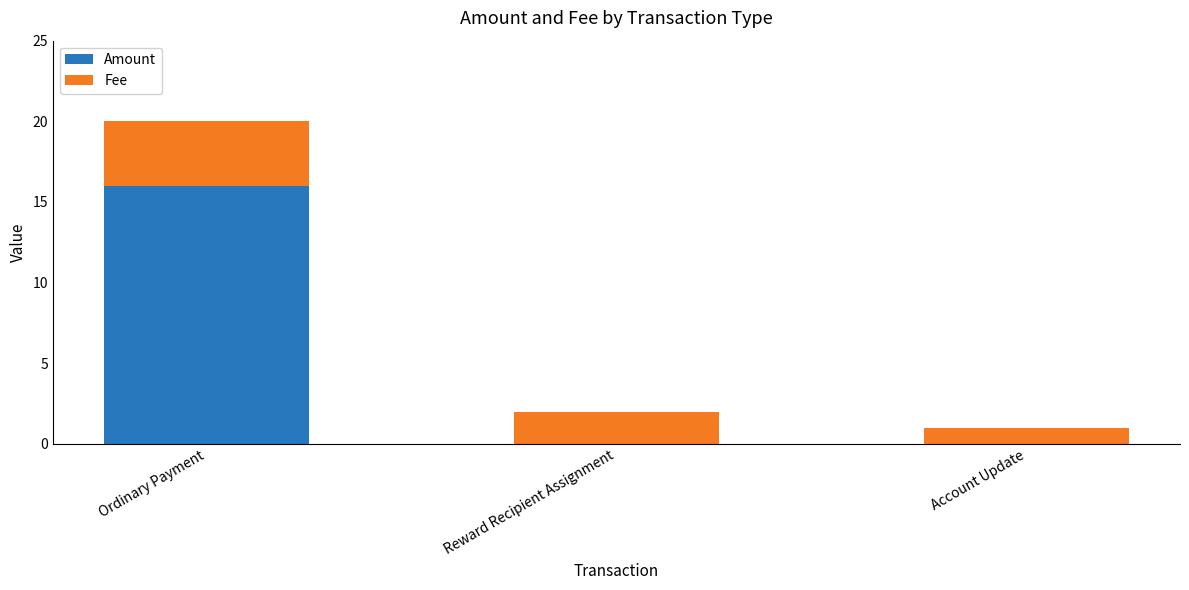

The value of Amount at Reward Recipient Assignment is 0. True or false?

True